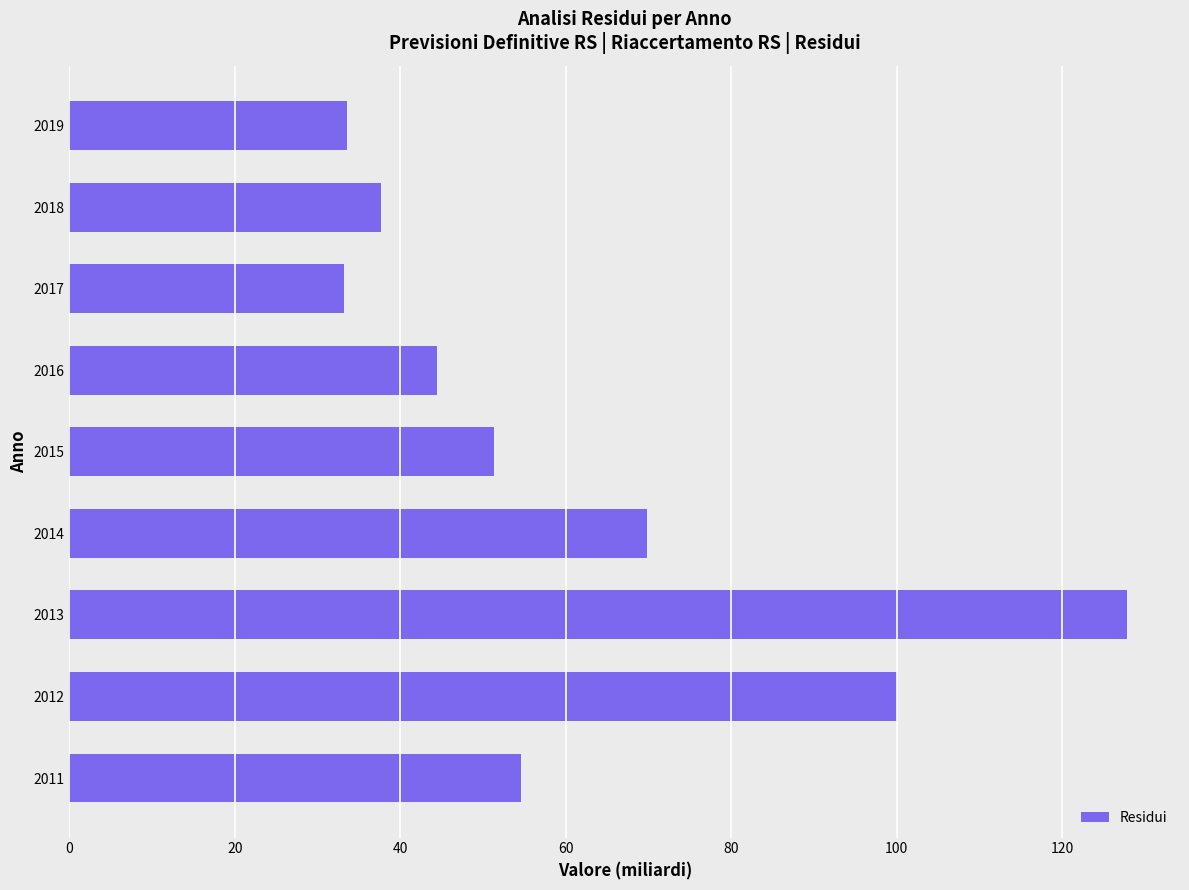

Read the value at 2013.

127.9